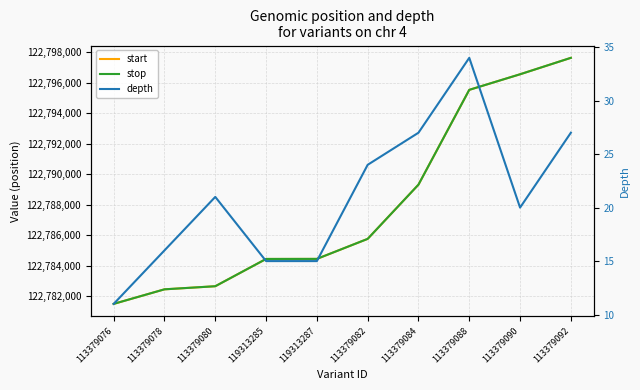

Does the chart display data point markers on the line(s)?

No